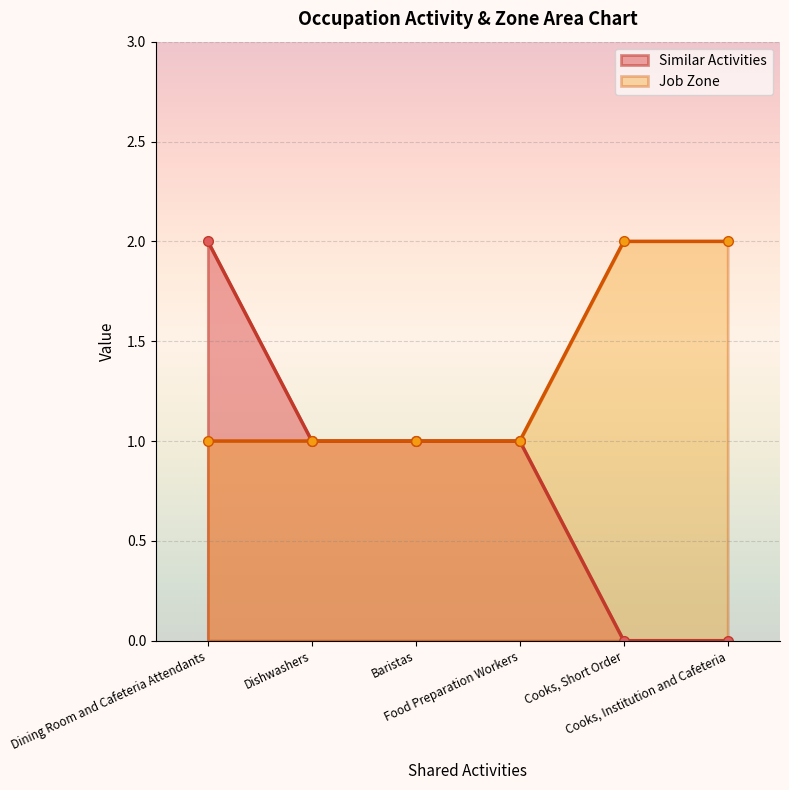

Which series has the widest spread of values?

Similar Activities